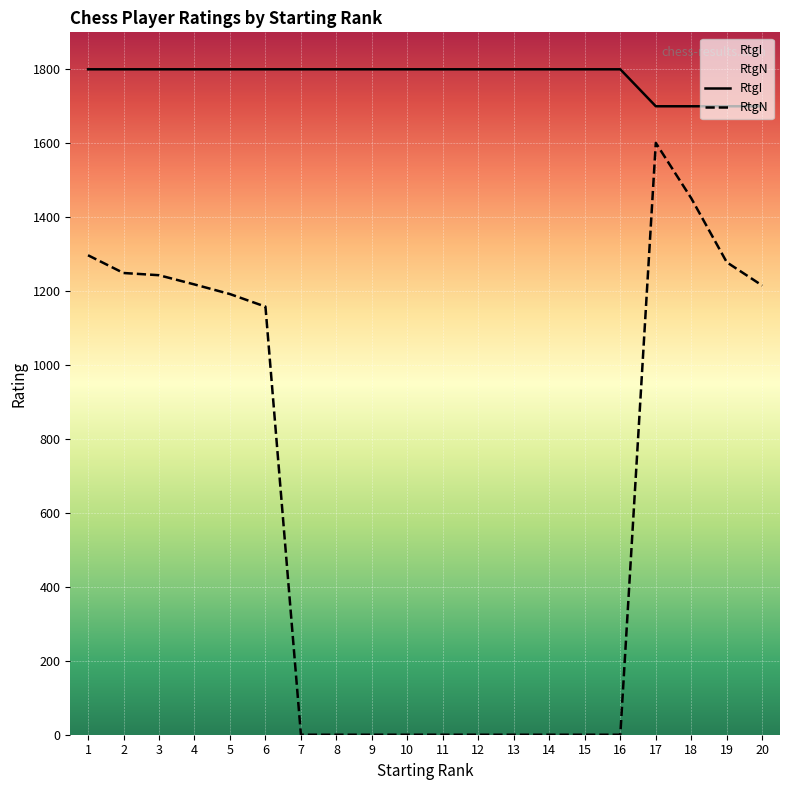

At which label does RtgI reach its minimum?

17